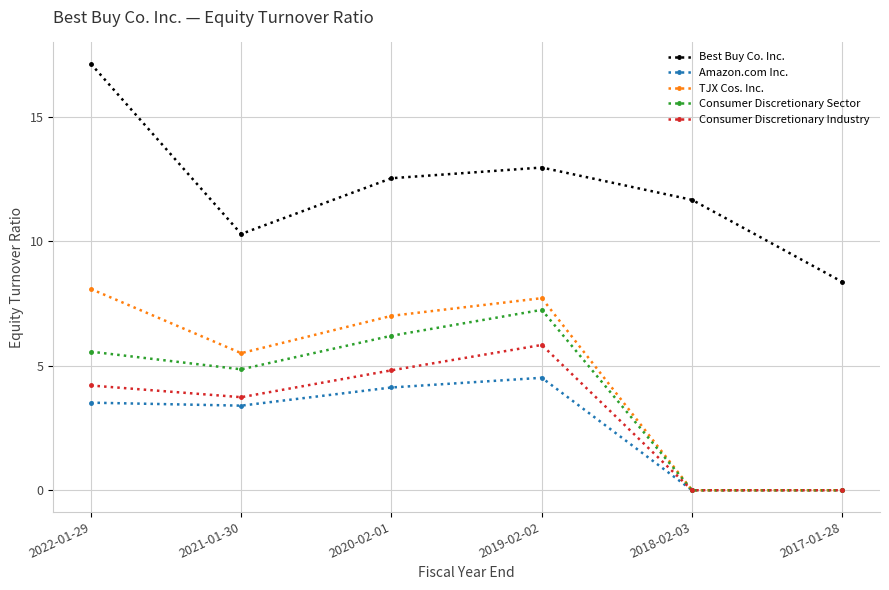

What is the maximum value shown in the chart?

17.1